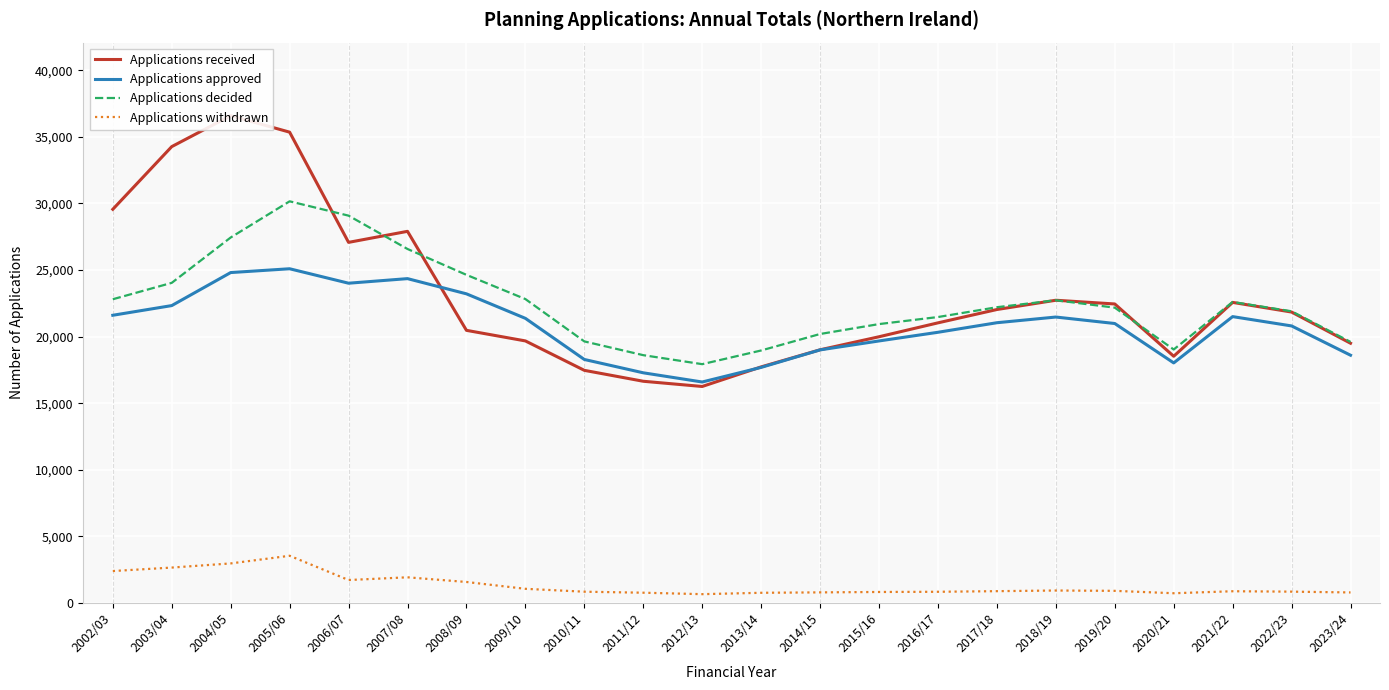

Which series has the largest total across all categories?

Applications received